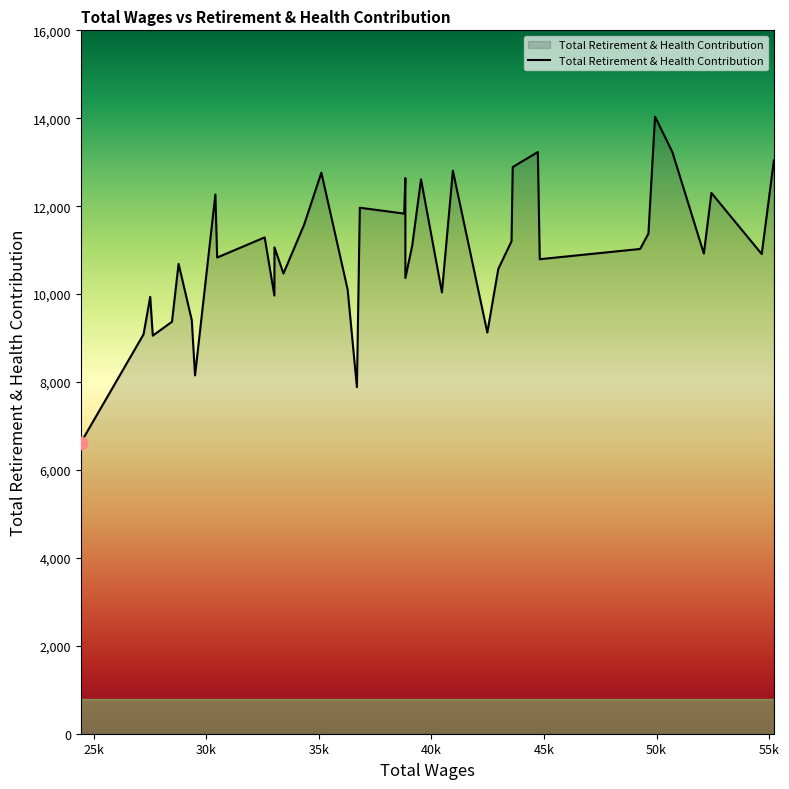

What is the smallest value displayed?

6619